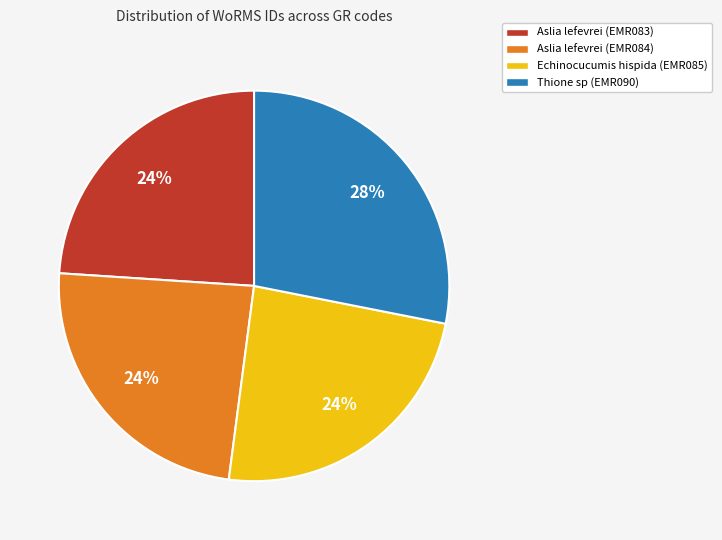

Approximately how many times larger is the value at Thione sp (EMR090) compared to Aslia lefevrei (EMR083)?

1.2